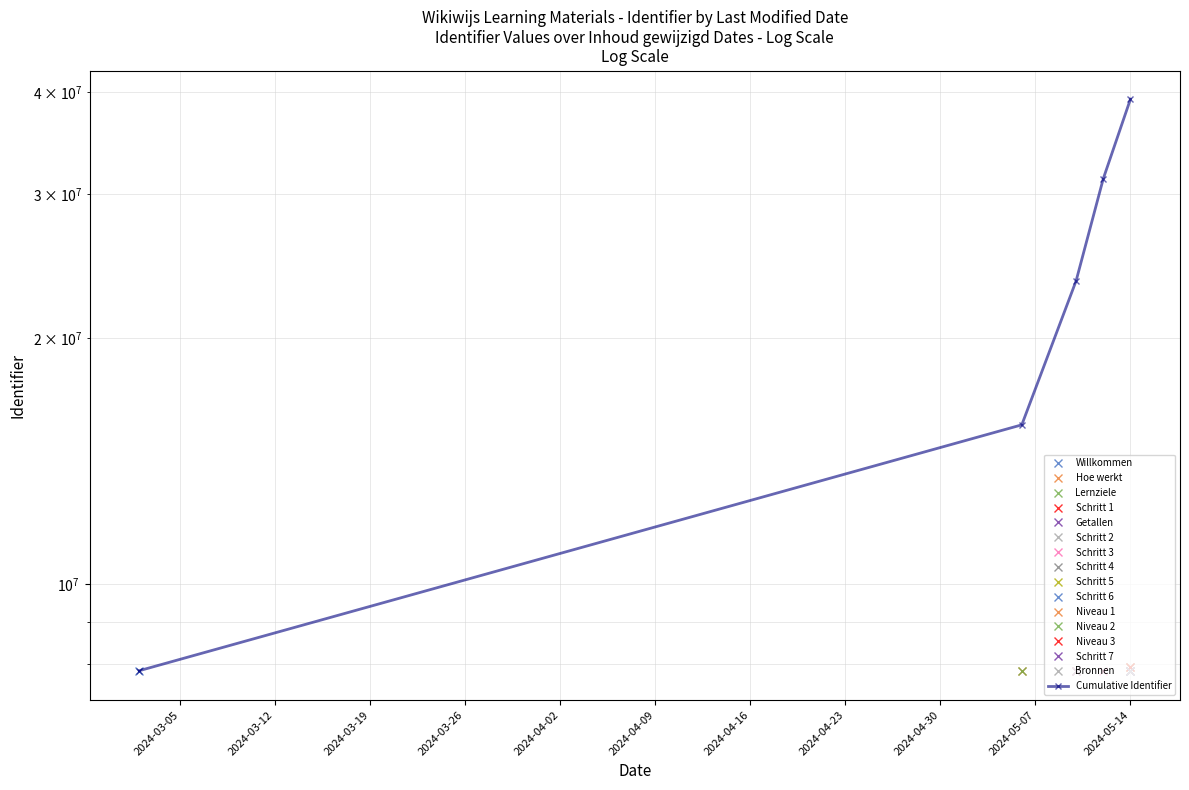

The chart shows a value of 5190527.2 at 2024-03-05. True or false?

False